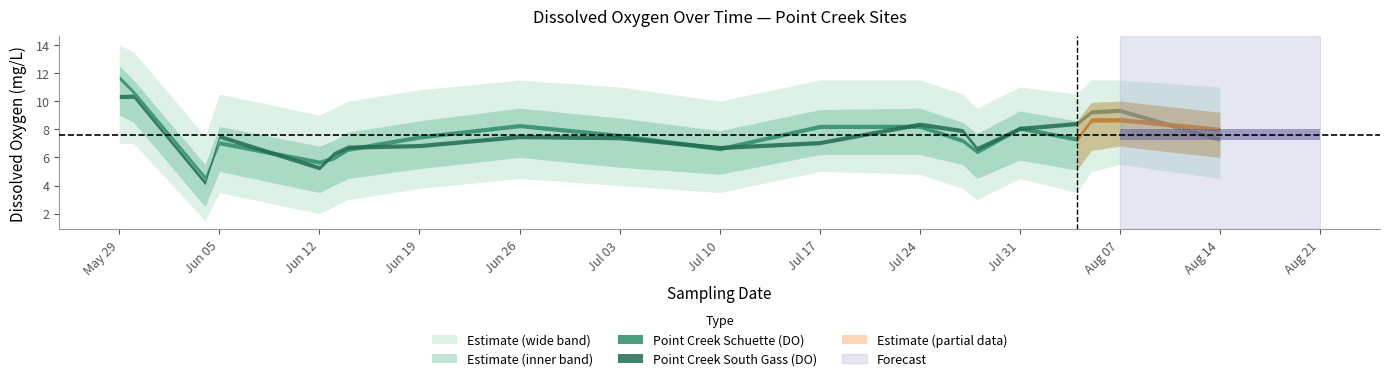

What is the label of the 13th point from the right?

2017-06-19